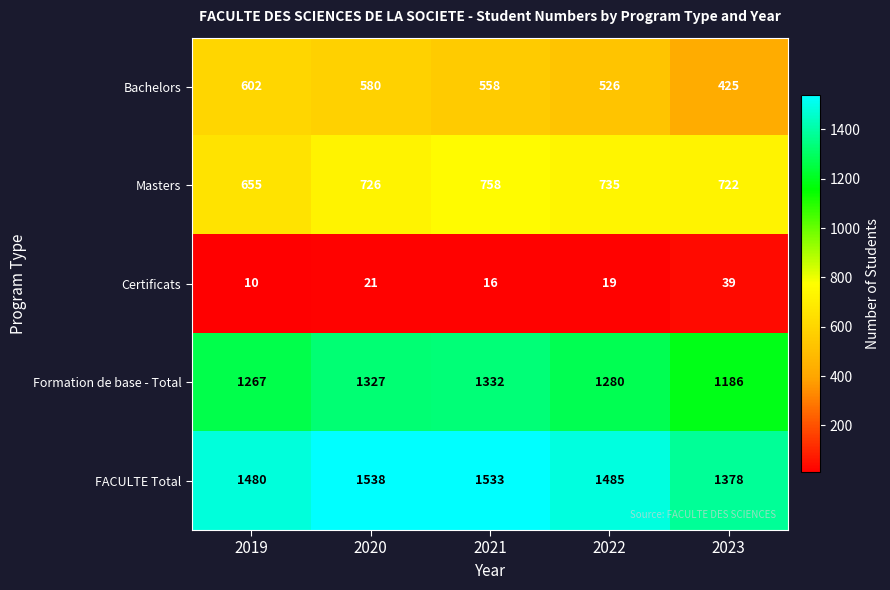

Which series has the largest total across all categories?

FACULTE Total